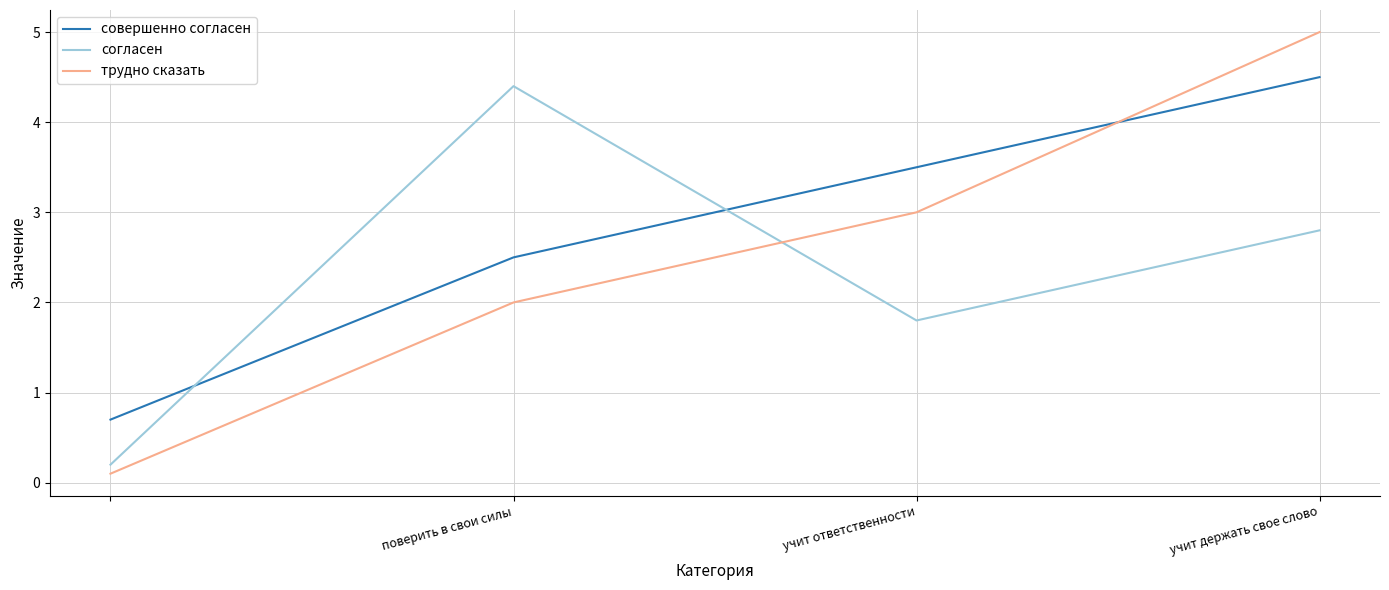

What is the difference between the second highest and minimum values in the совершенно согласен series?

2.8